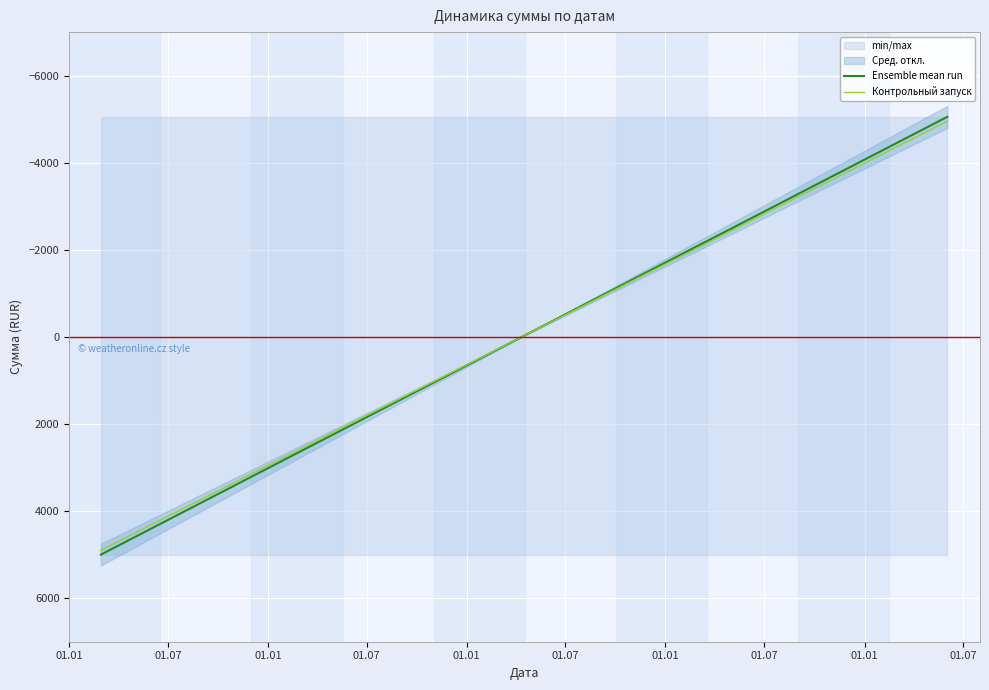

What is the value of the Контрольный запуск point at the 2nd from the left?

-4953.9